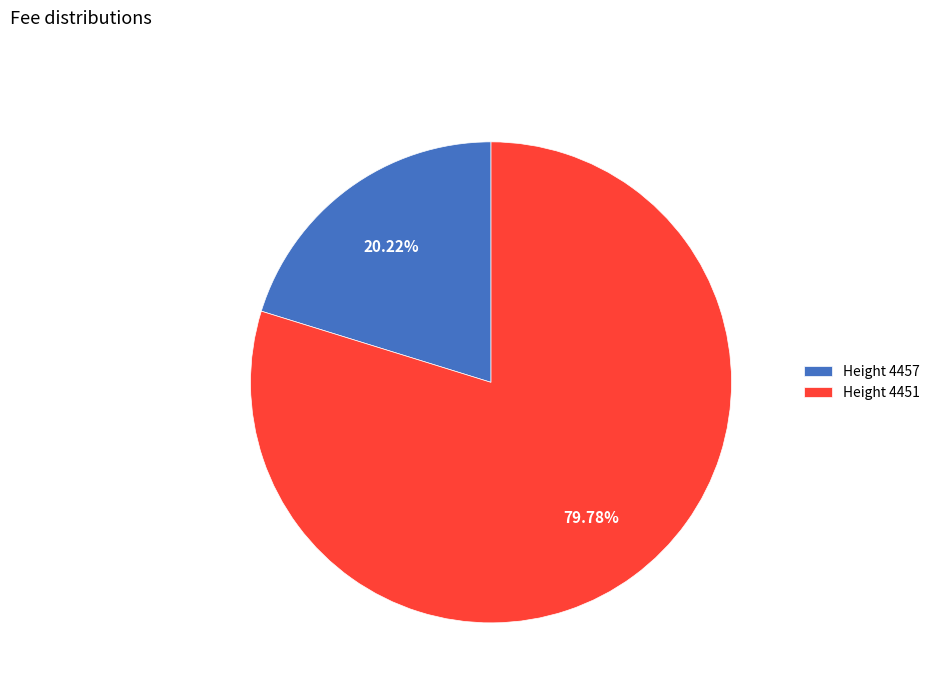

Does any single category account for the majority?

Yes